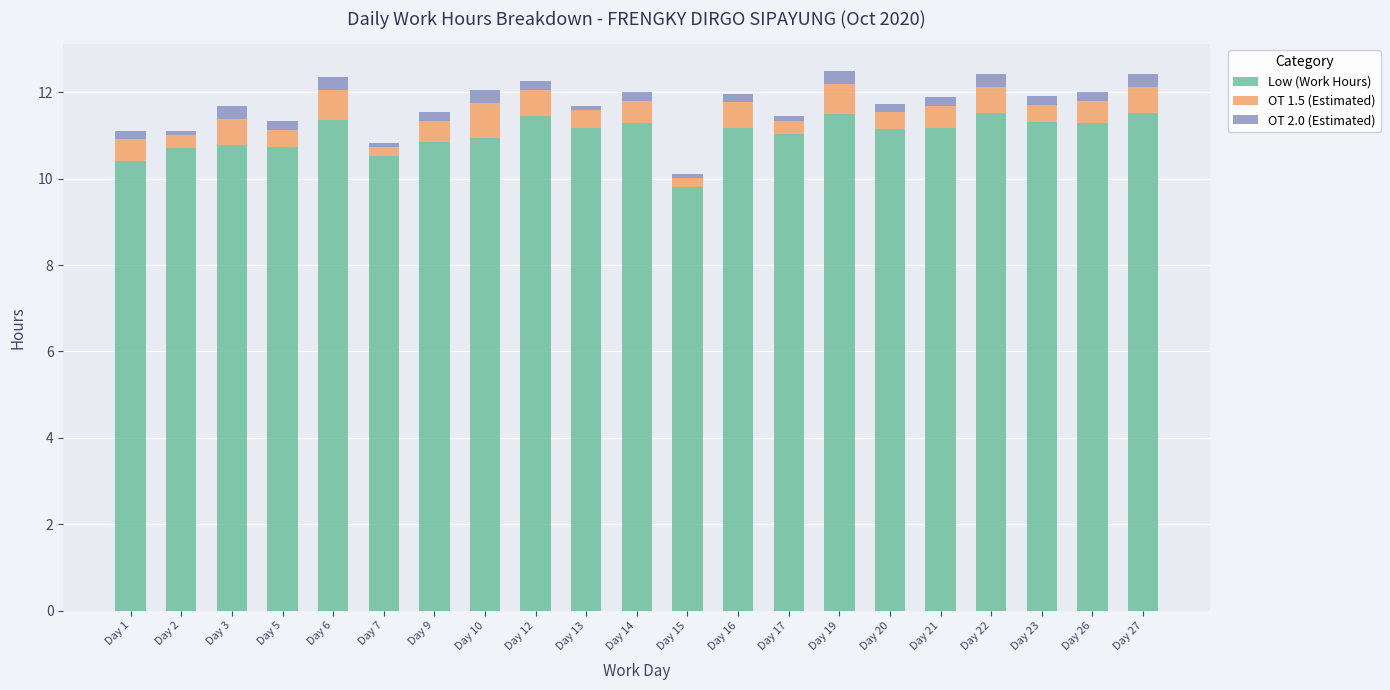

What is the sum of all Low (Work Hours) values?

231.7